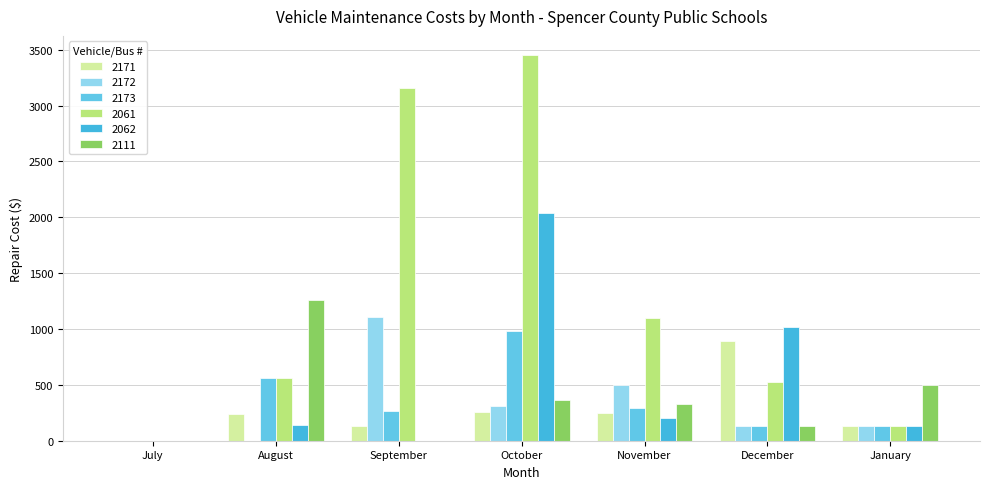

Rank the categories by 2062 value from lowest to highest.

July, September, January, August, November, December, October